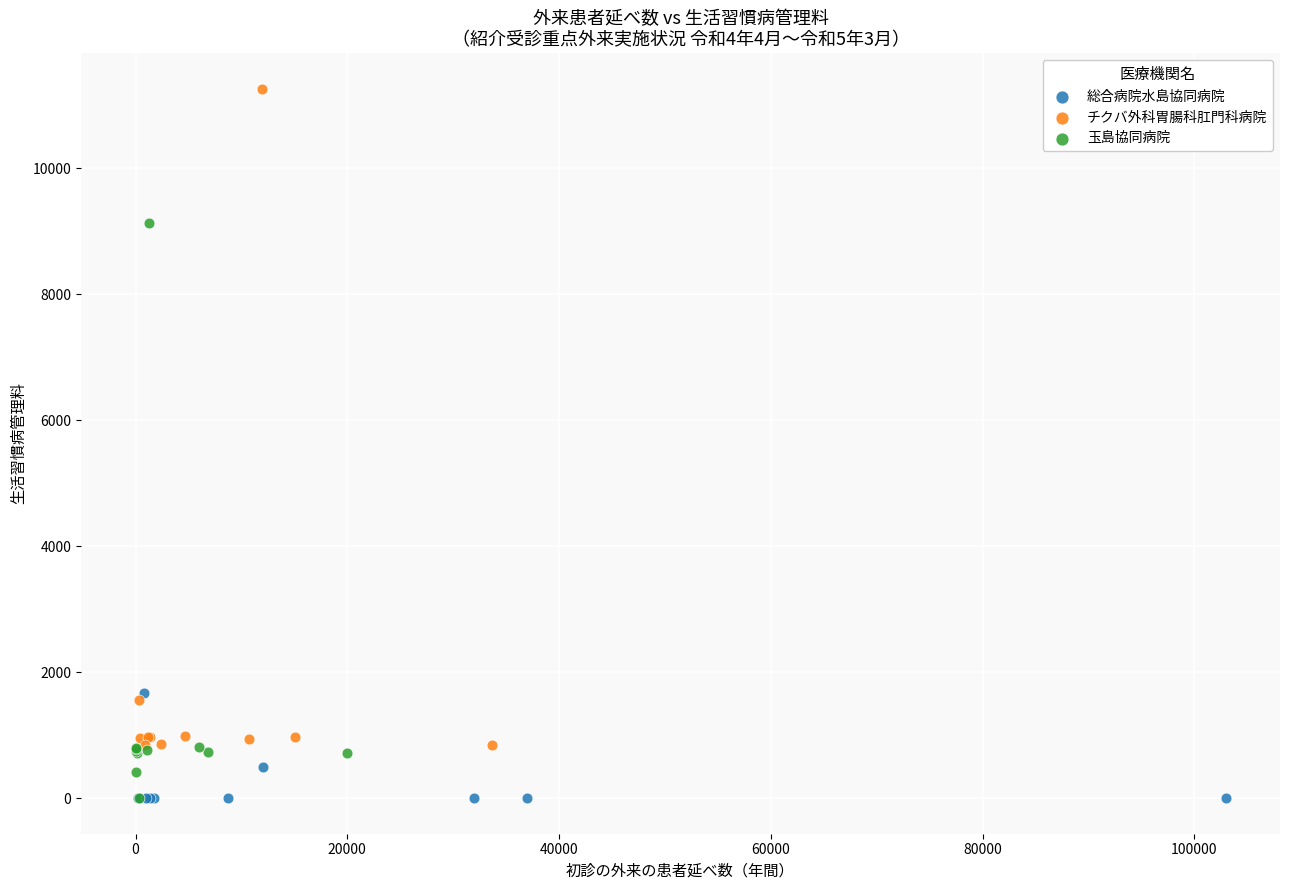

Which series reaches the maximum Y coordinate?

チクバ外科胃腸科肛門科病院